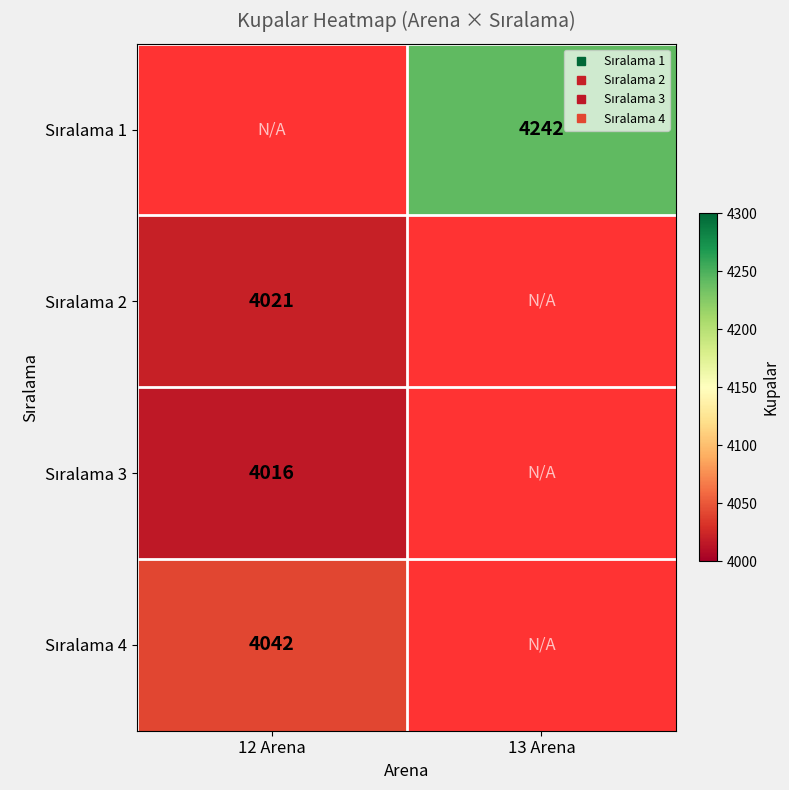

How many values in Sıralama 4 are above zero?

1